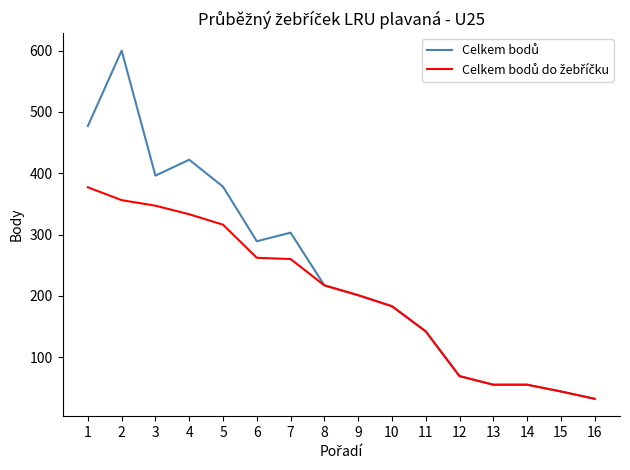

What is the total value across all series at 15?

88